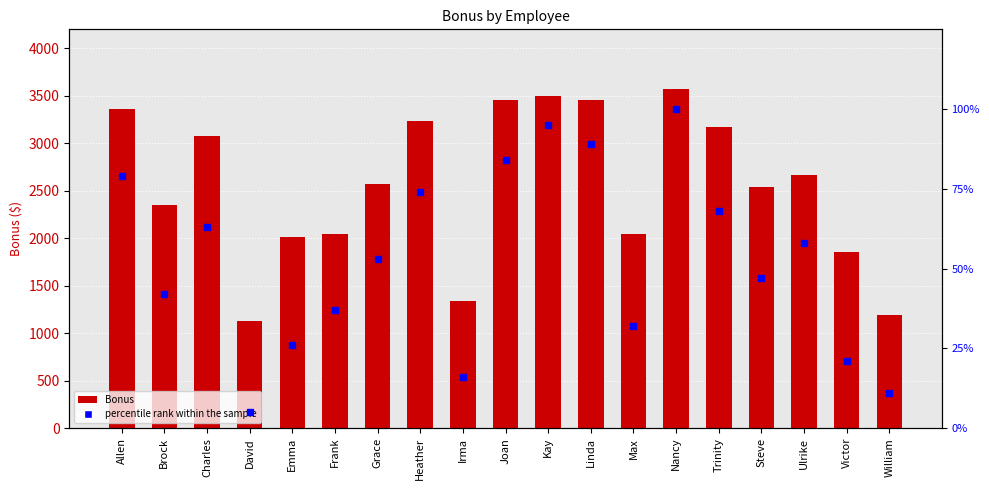

Which has a higher value, Heather or Grace?

Heather